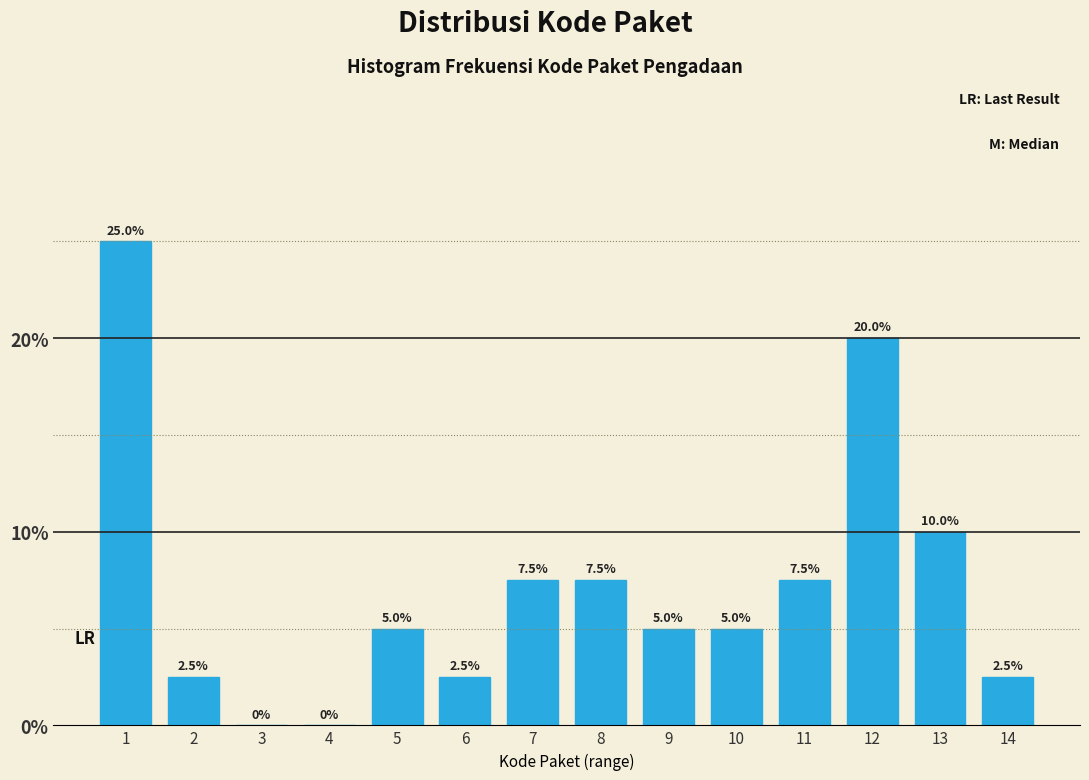

Reading left to right, extract all data points from this chart.

1=25.0	2=2.5	3=0.0	4=0.0	5=5.0	6=2.5	7=7.5	8=7.5	9=5.0	10=5.0	11=7.5	12=20.0	13=10.0	14=2.5